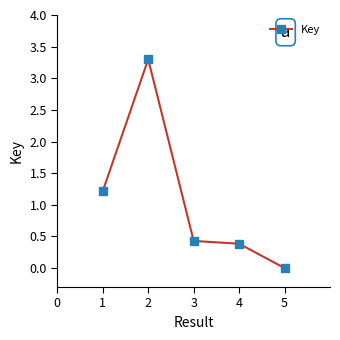

True or false: the data shows 0.6 at 2.

False